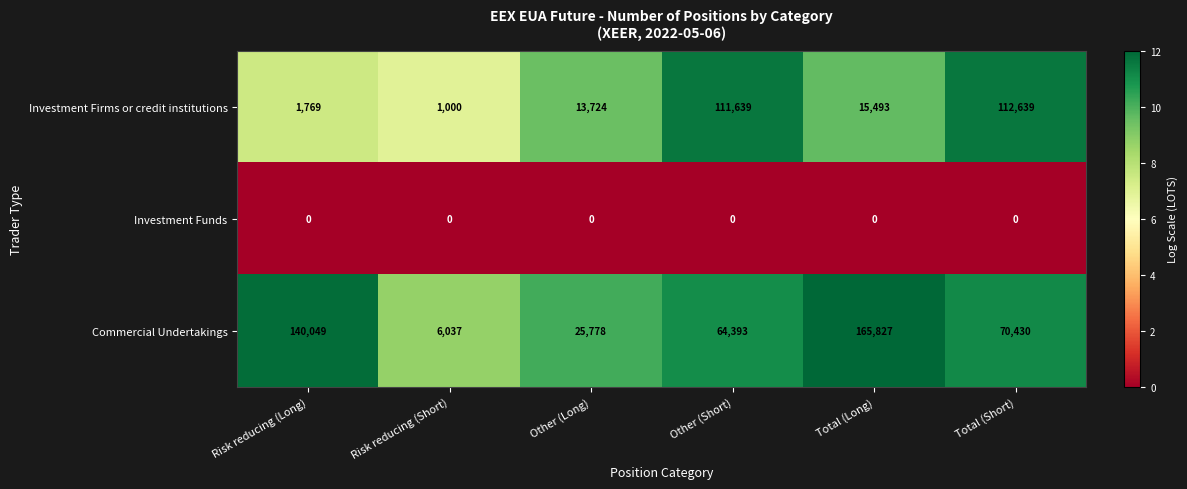

Reading left to right, transcribe all the data shown in this chart.

Investment Firms or credit institutions: Risk reducing (Long)=1769	Risk reducing (Short)=1000	Other (Long)=13724	Other (Short)=111639	Total (Long)=15493	Total (Short)=112639
Investment Funds: Risk reducing (Long)=0	Risk reducing (Short)=0	Other (Long)=0	Other (Short)=0	Total (Long)=0	Total (Short)=0
Commercial Undertakings: Risk reducing (Long)=140049	Risk reducing (Short)=6037	Other (Long)=25778	Other (Short)=64393	Total (Long)=165827	Total (Short)=70430